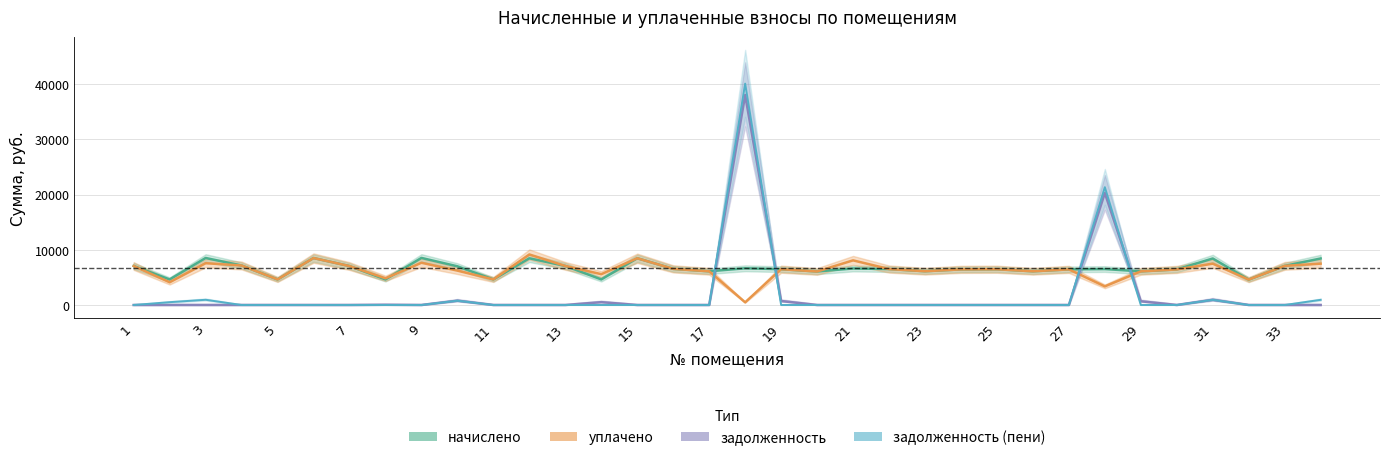

What is the difference between the maximum and minimum values in the задолженность (пени) series?

40084.1